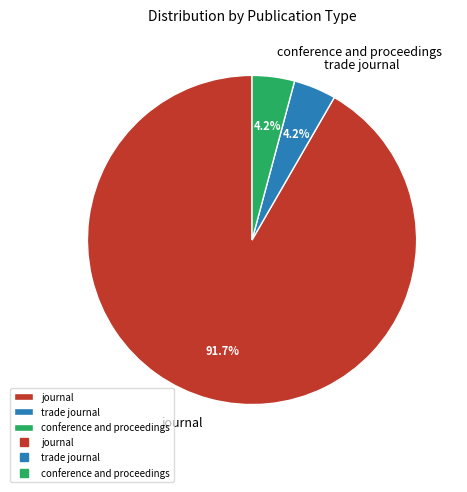

Which category has the biggest portion of the pie?

journal